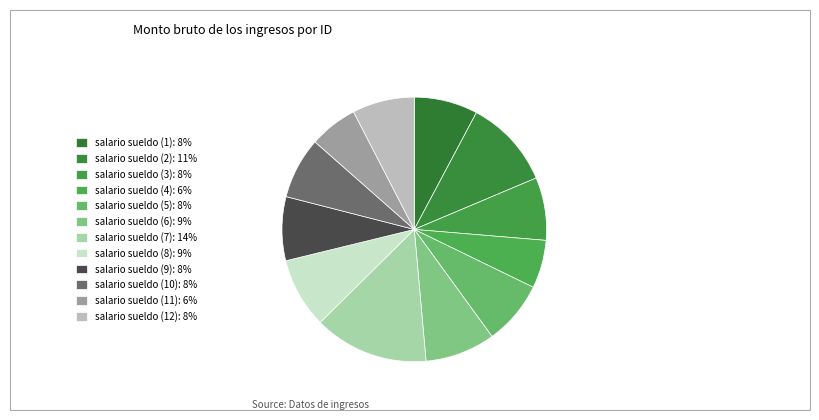

Count the number of slices in the pie.

12